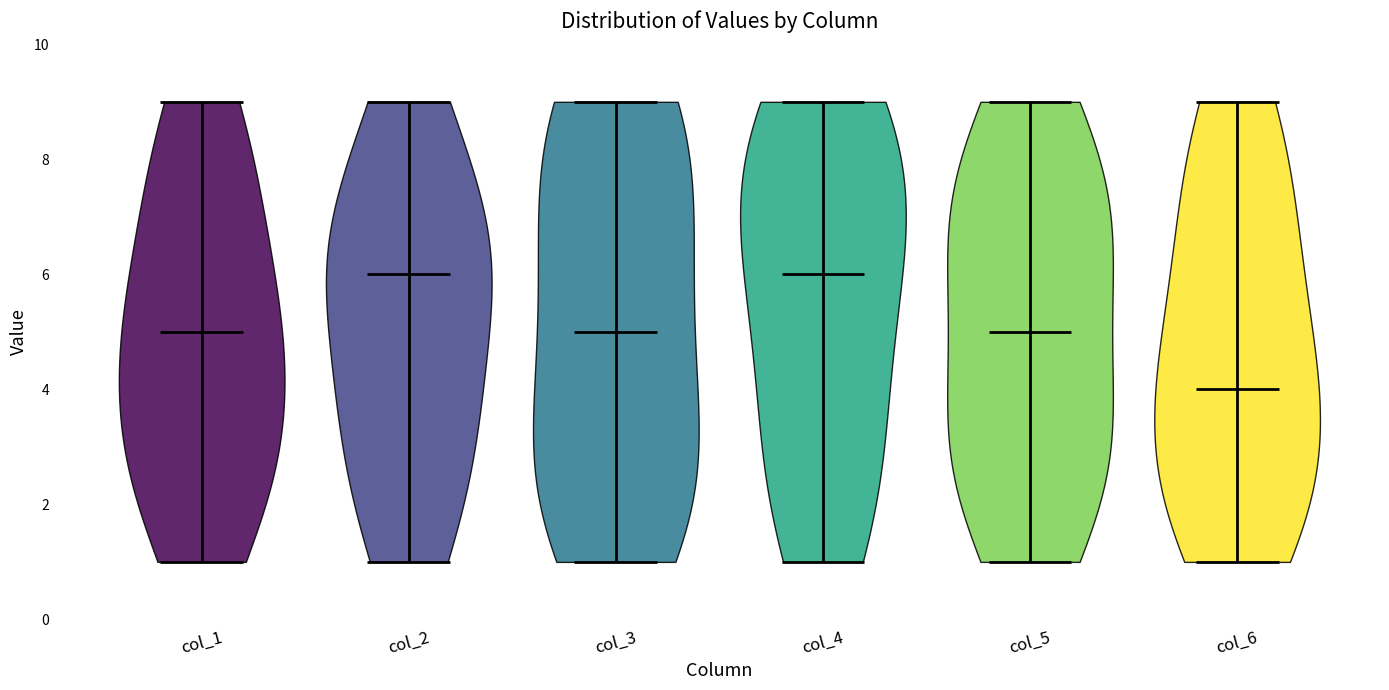

Reading left to right, read every violin against the y-axis: where its median line is, and the lowest and highest points it reaches. The values are not printed on the chart, so give them approximately, as read against the axis.

col_1: median line 5, lowest point 1, highest point 9
col_2: median line 6, lowest point 1, highest point 9
col_3: median line 5, lowest point 1, highest point 9
col_4: median line 6, lowest point 1, highest point 9
col_5: median line 5, lowest point 1, highest point 9
col_6: median line 4, lowest point 1, highest point 9